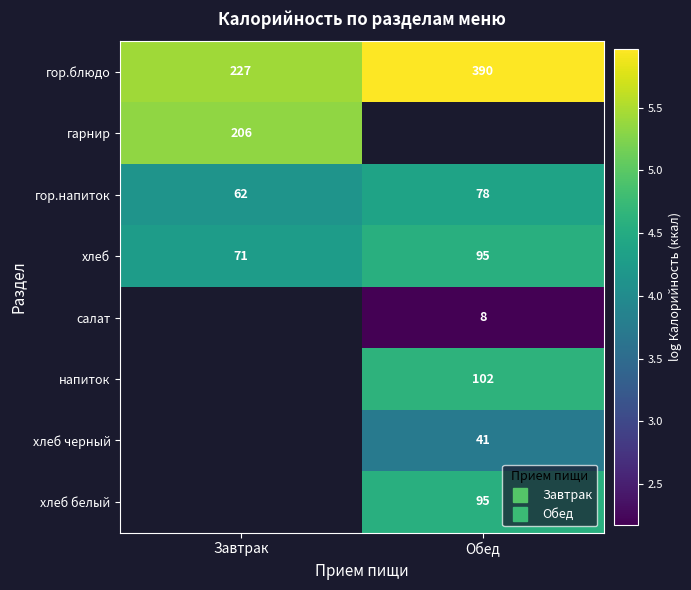

Between Завтрак and Обед, which is larger?

Обед